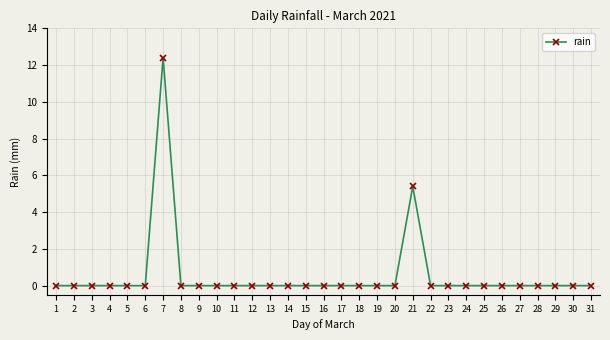

What is the average value?

0.6